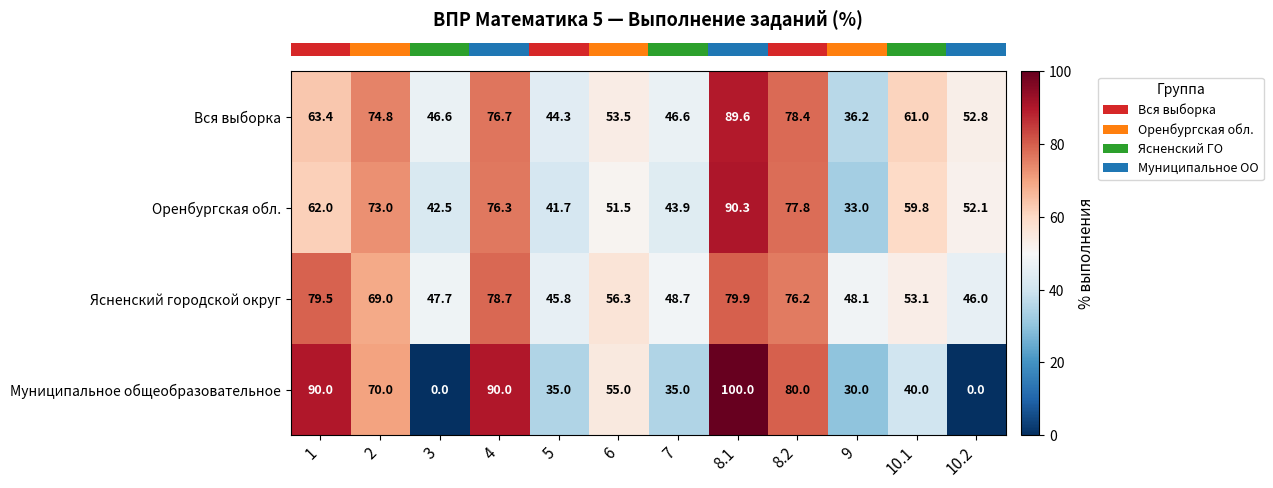

What is the highest value of the Оренбургская обл. series?

90.3